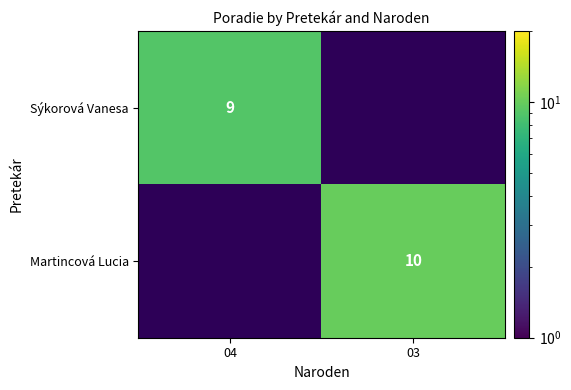

Is it true that Sýkorová Vanesa equals 9 at 04?

True